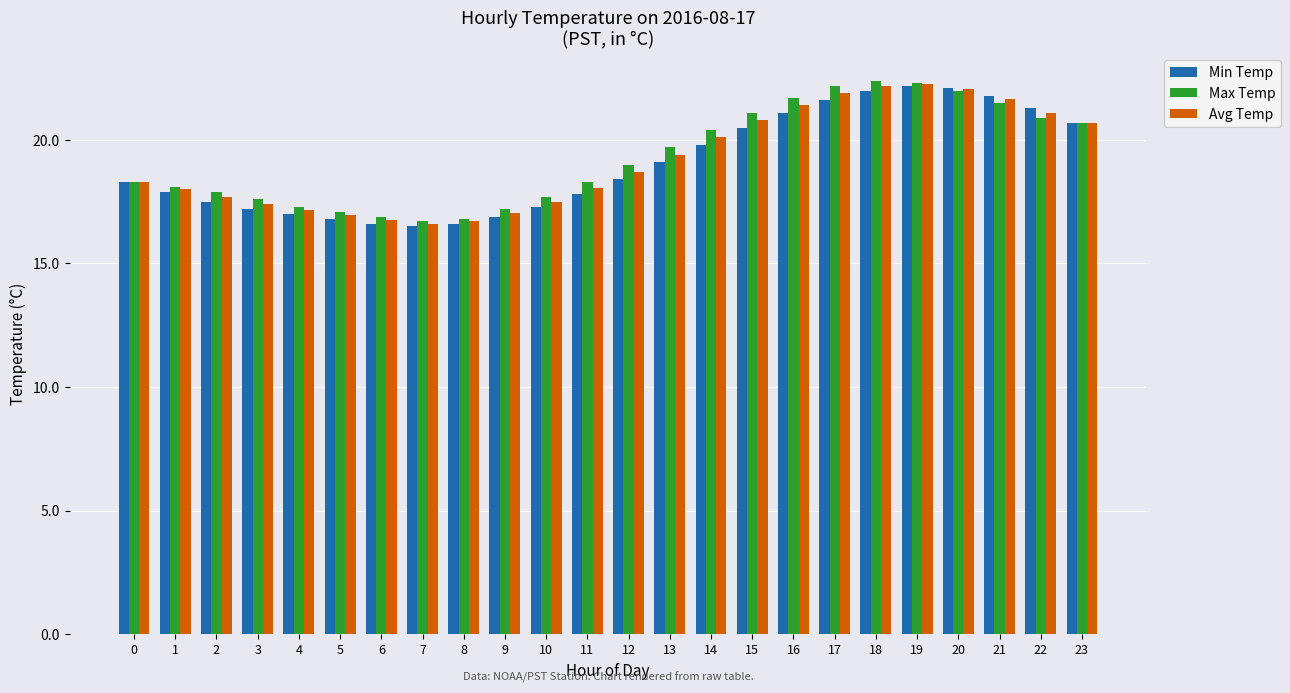

Between 12 and 18, which series saw the biggest shift?

Min Temp